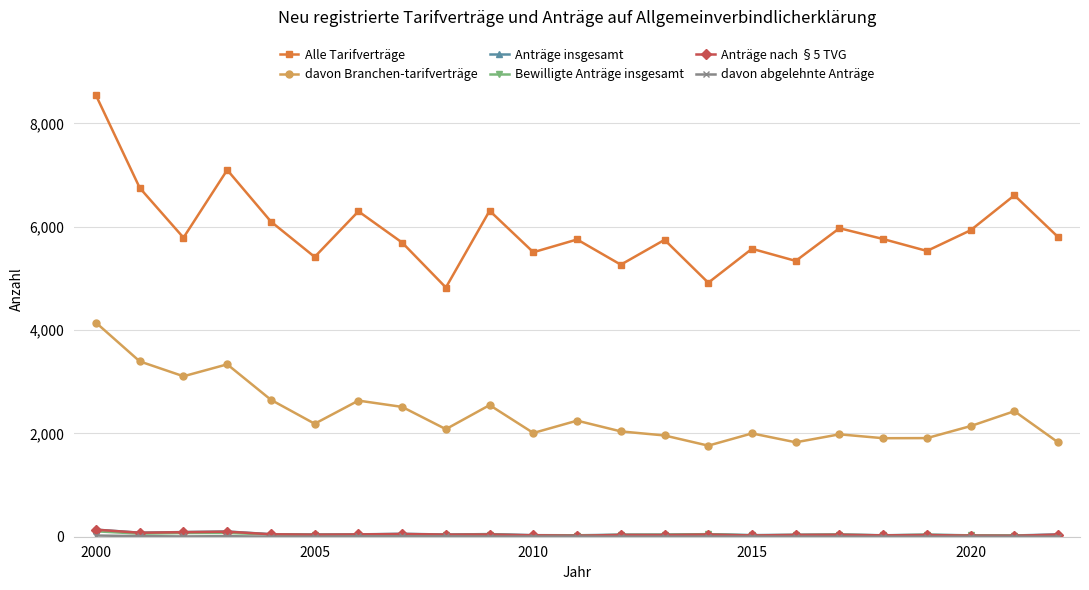

What is the greatest value displayed?

8543